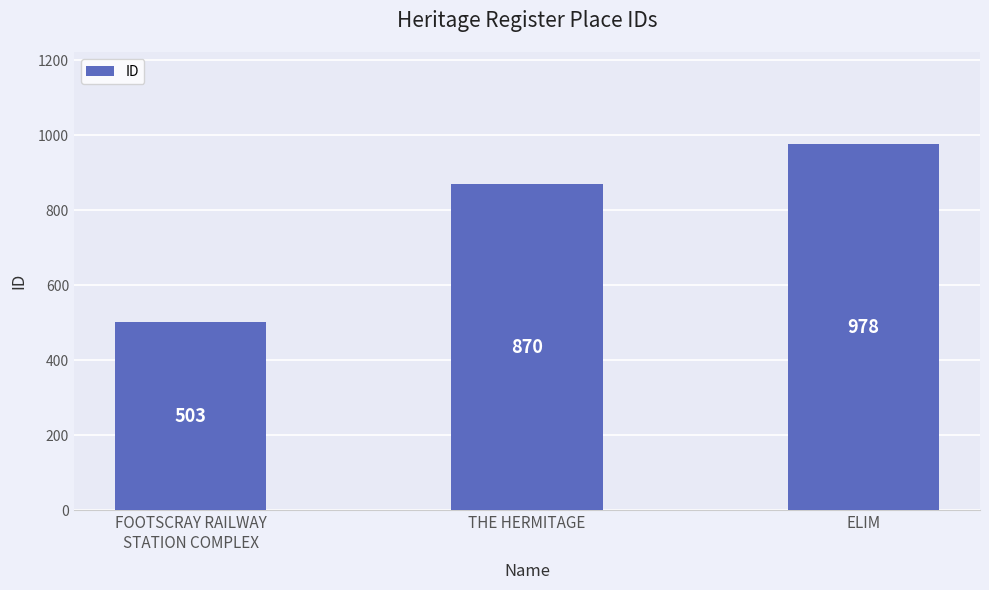

How many data points does each series have?

3